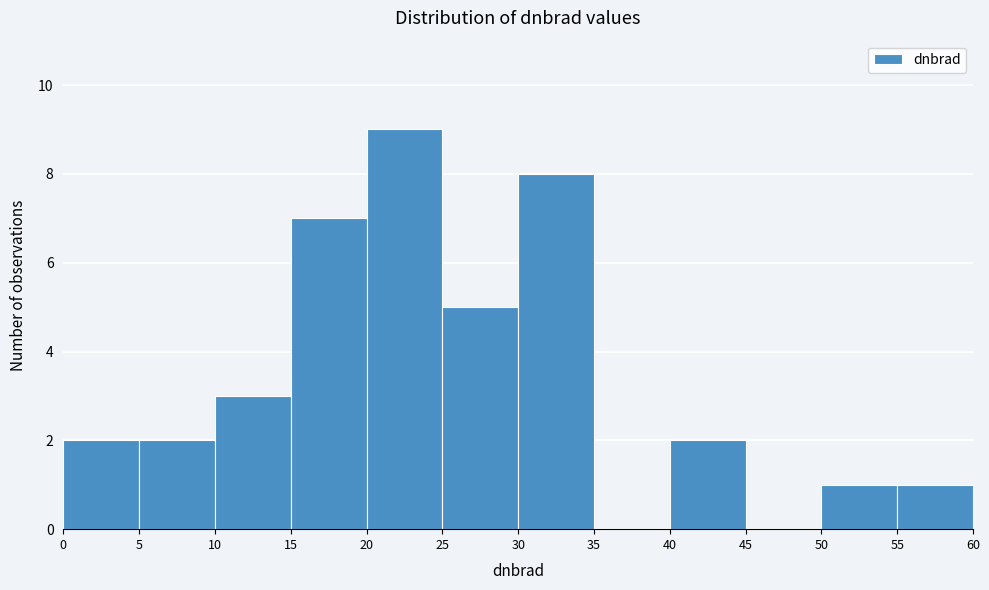

Reading left to right, transcribe this chart: for each bar, give the range it covers on the x-axis and its height. The values are not printed on the chart, so give them approximately, as read against the axis.

0 to 5: 2
5 to 10: 2
10 to 15: 3
15 to 20: 7
20 to 25: 9
25 to 30: 5
30 to 35: 8
35 to 40: 0
40 to 45: 2
45 to 50: 0
50 to 55: 1
55 to 60: 1